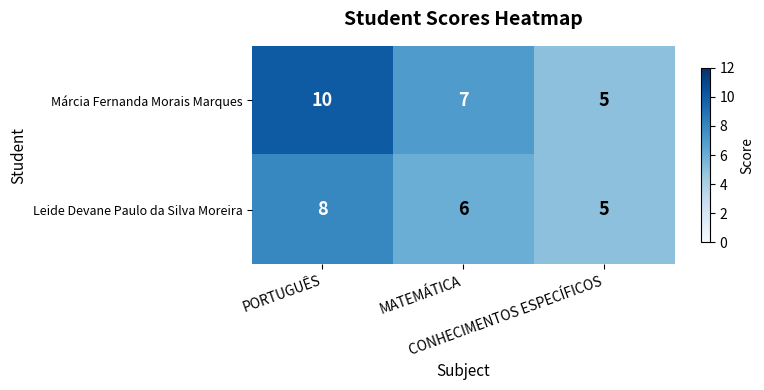

Rank the series by their average value, from lowest to highest.

Leide Devane Paulo da Silva Moreira, Márcia Fernanda Morais Marques